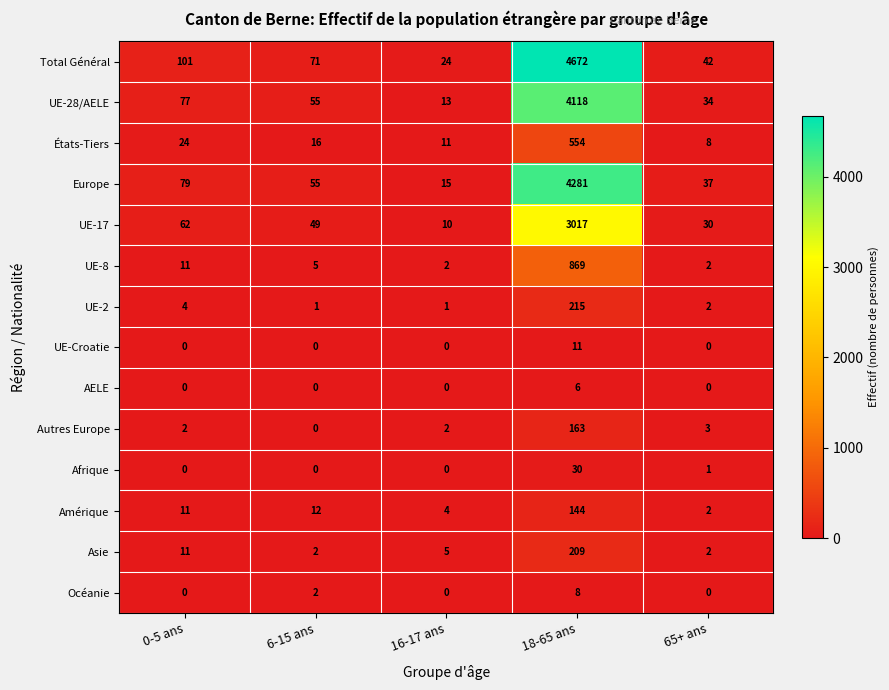

What is the spread (max minus min) of values at 65+ ans?

42